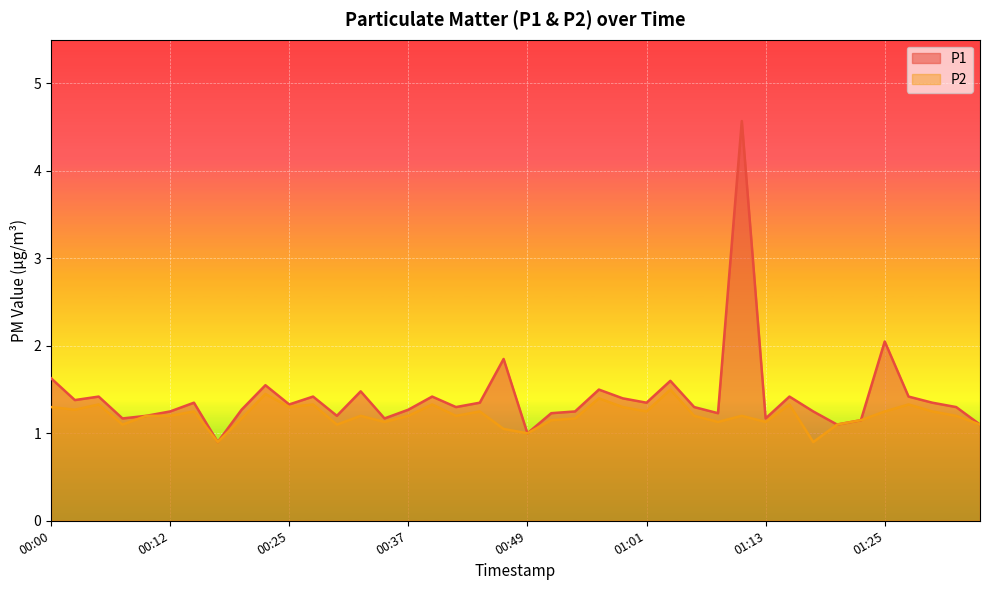

How many values in the P1 series are below 1?

1